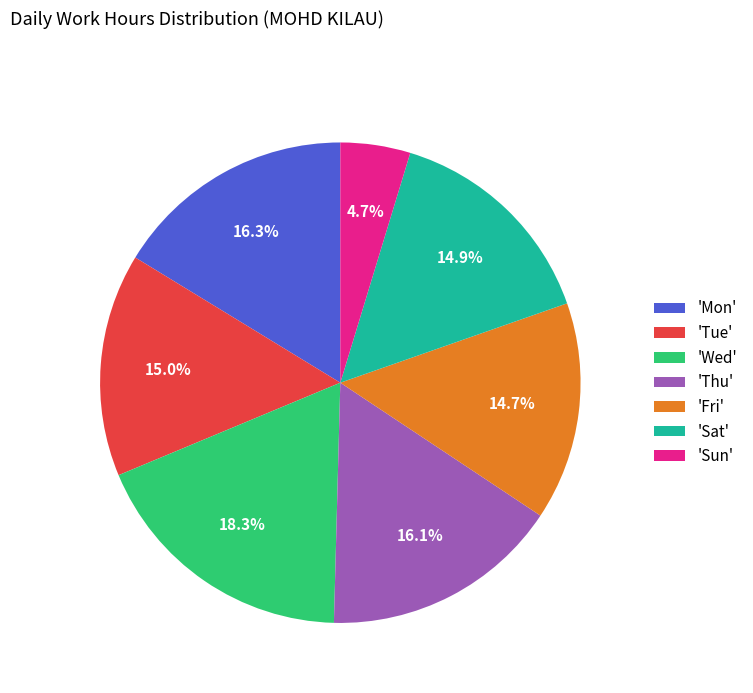

Combined, do 'Fri' and 'Sat' account for over 50%?

No